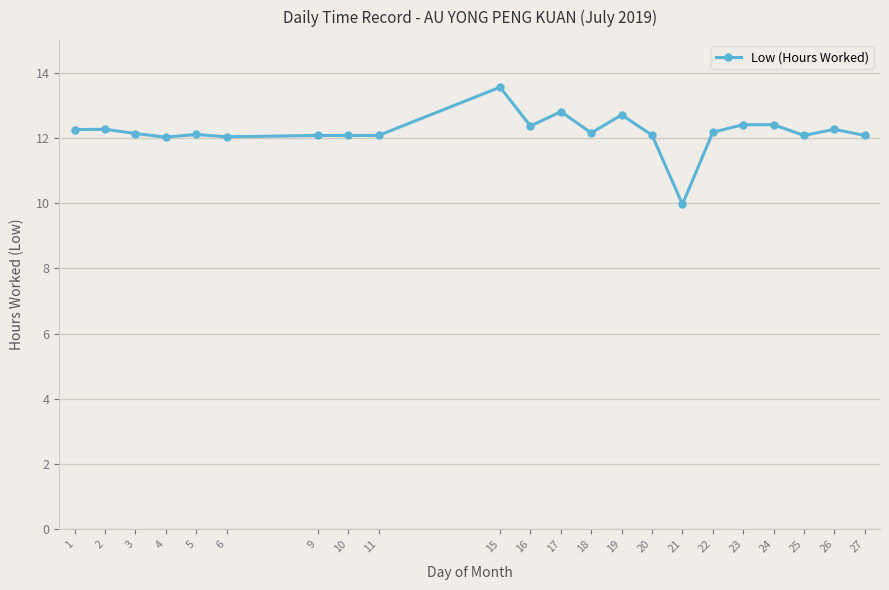

What is the difference between the maximum and minimum values?

3.6